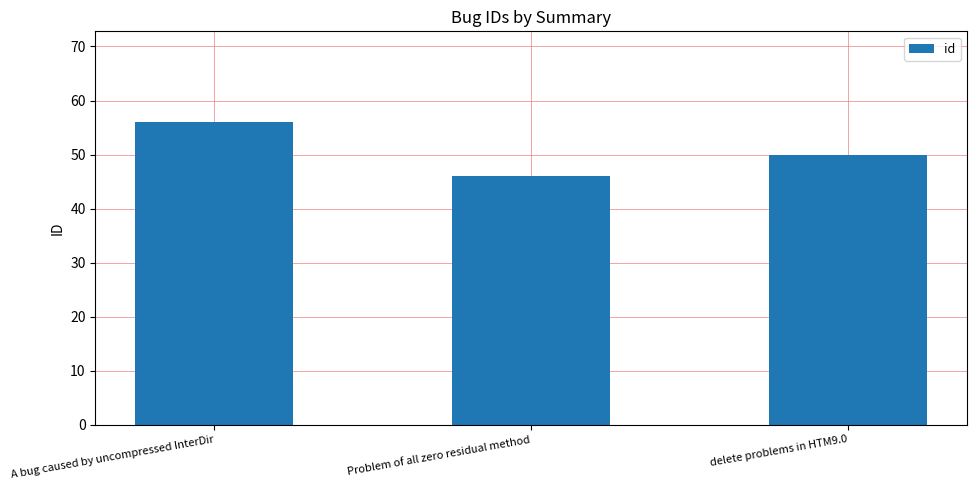

What is the greatest value displayed?

56